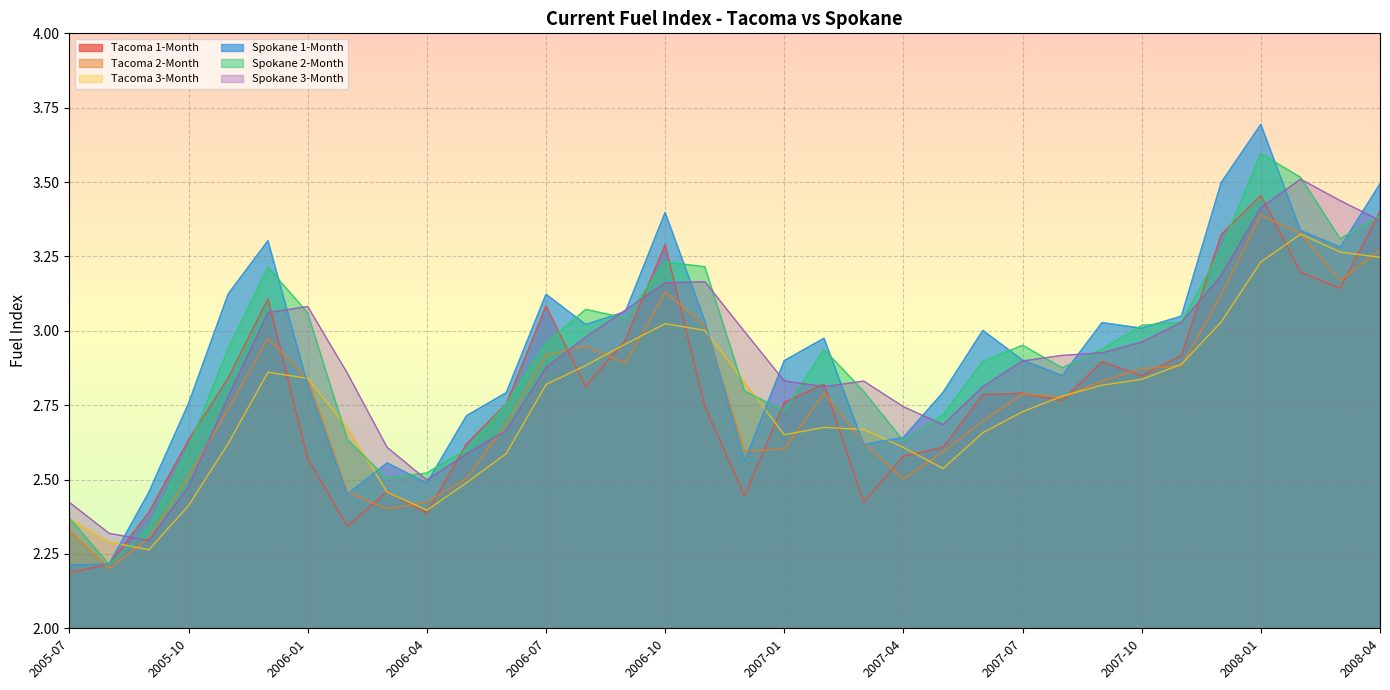

Is it true that Spokane 3-Month equals 2.8 at 2007-02?

True